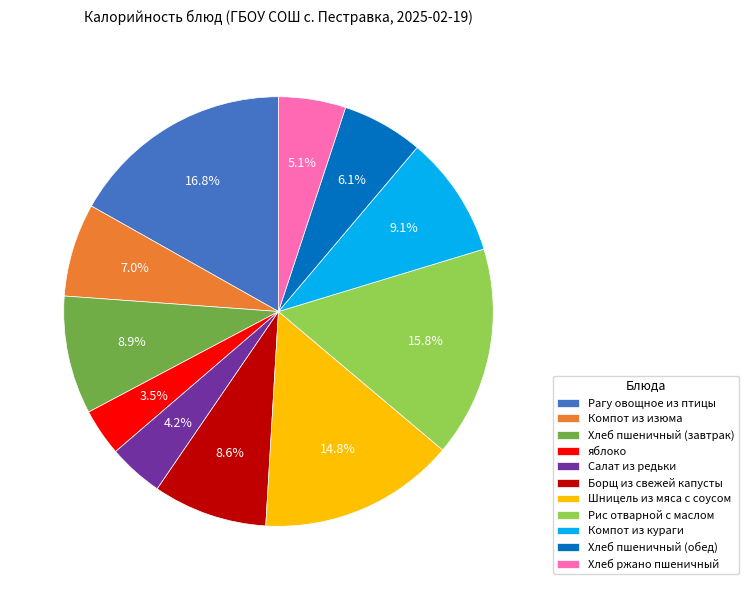

To the nearest percent, what is the combined percentage of Шницель из мяса с соусом and Рагу овощное из птицы?

32%